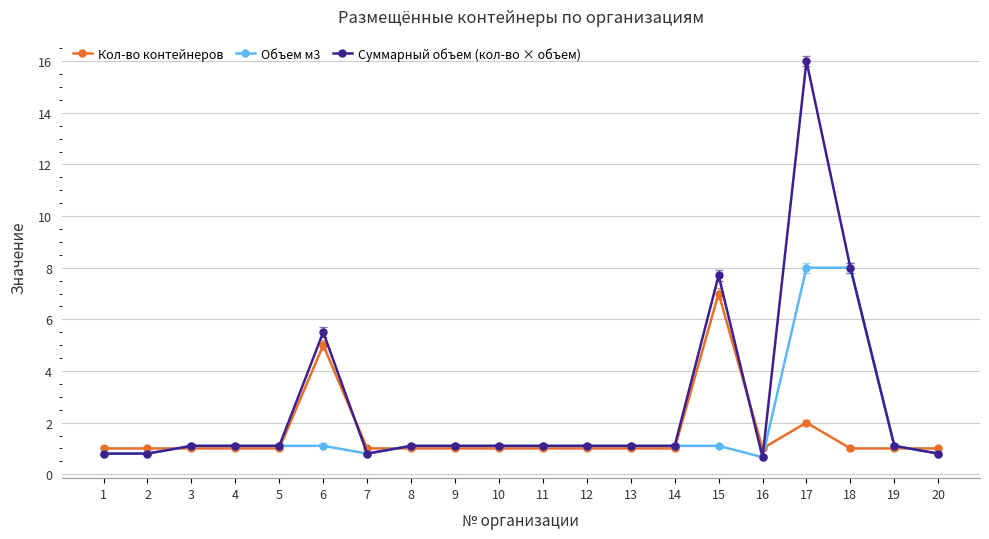

True or false: Суммарный объем (кол-во × объем) has more than 2 points higher than both neighbors.

True